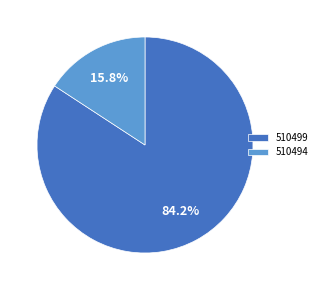

What percentage is the 510499 slice, to the nearest percent?

84%